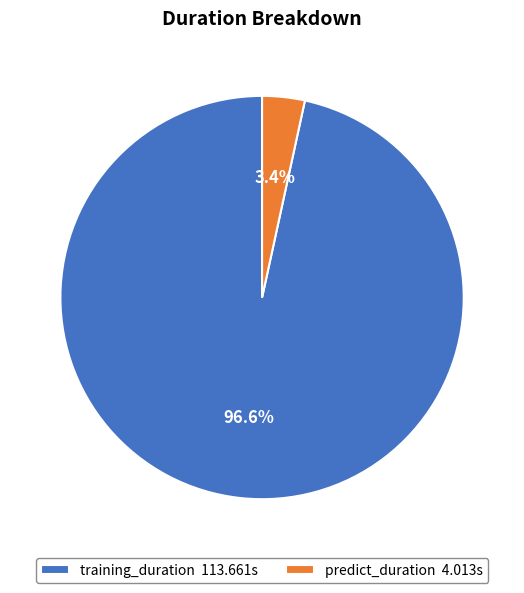

Which has a higher value, predict_duration 4.013s or training_duration 113.661s?

training_duration 113.661s